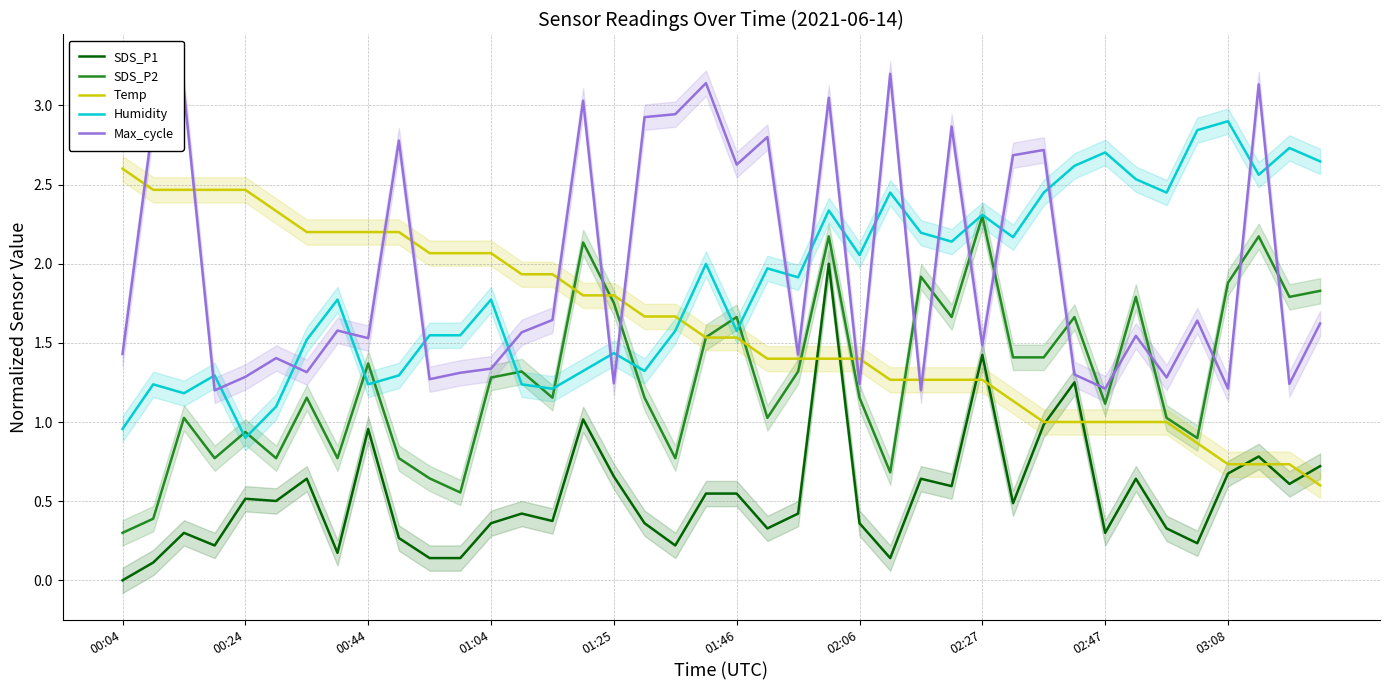

How many intersections are there between Max_cycle and Temp?

11